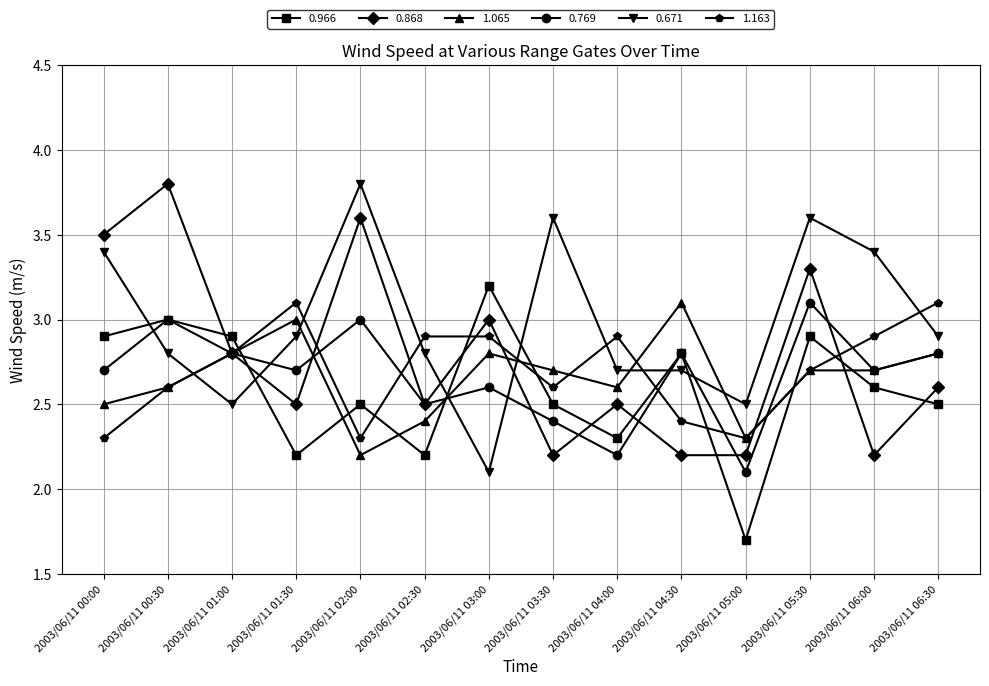

What is the spread (max minus min) of values at 2003/06/11 01:30?

0.9